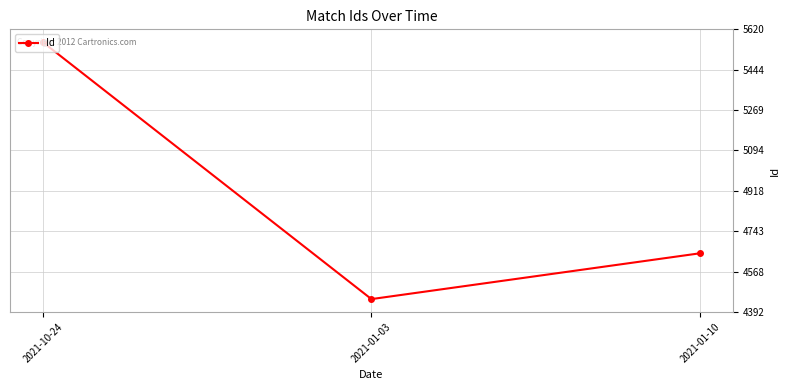

At which category does the chart reach its peak across all series?

2021-10-24